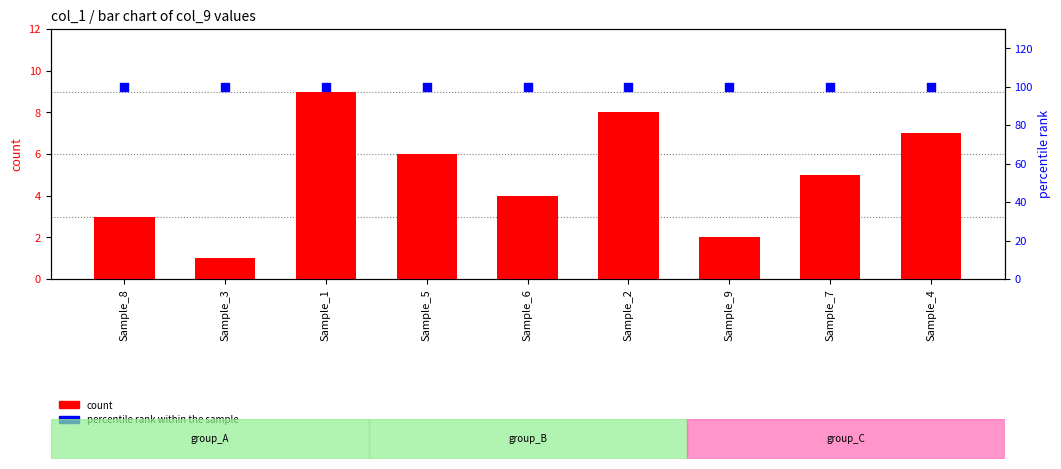

What are all the series names shown in the legend?

count, percentile rank within the sample